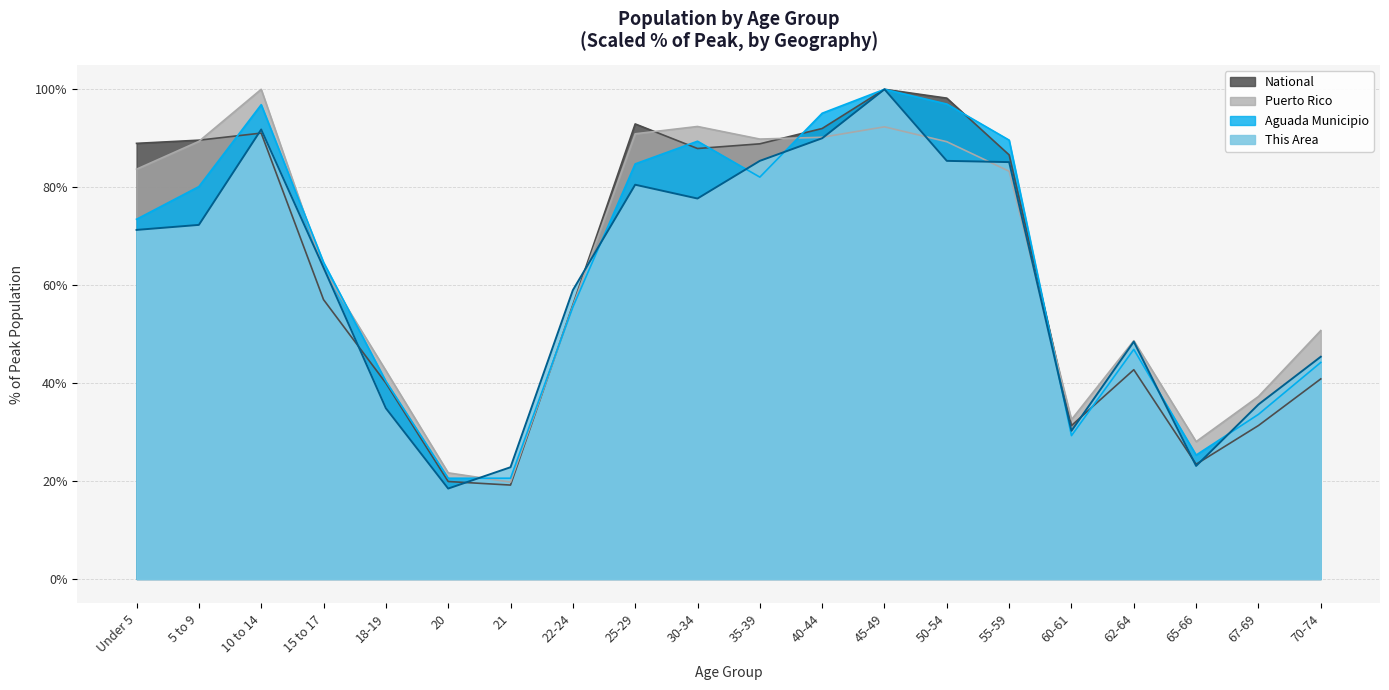

Where is the first local minimum for National?

21